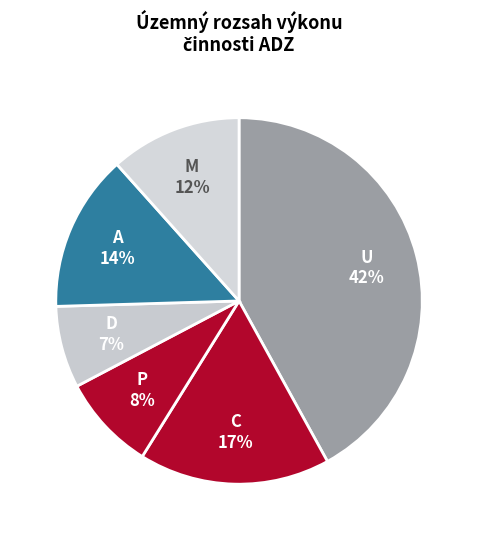

How many slices are in this pie chart?

6